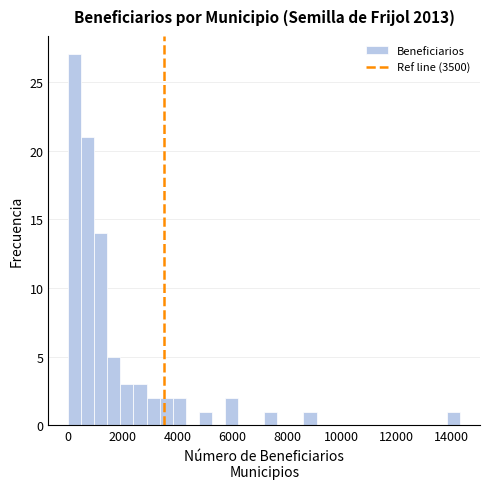

Read against the x-axis, roughly where is the centre of the tallest bar?

200